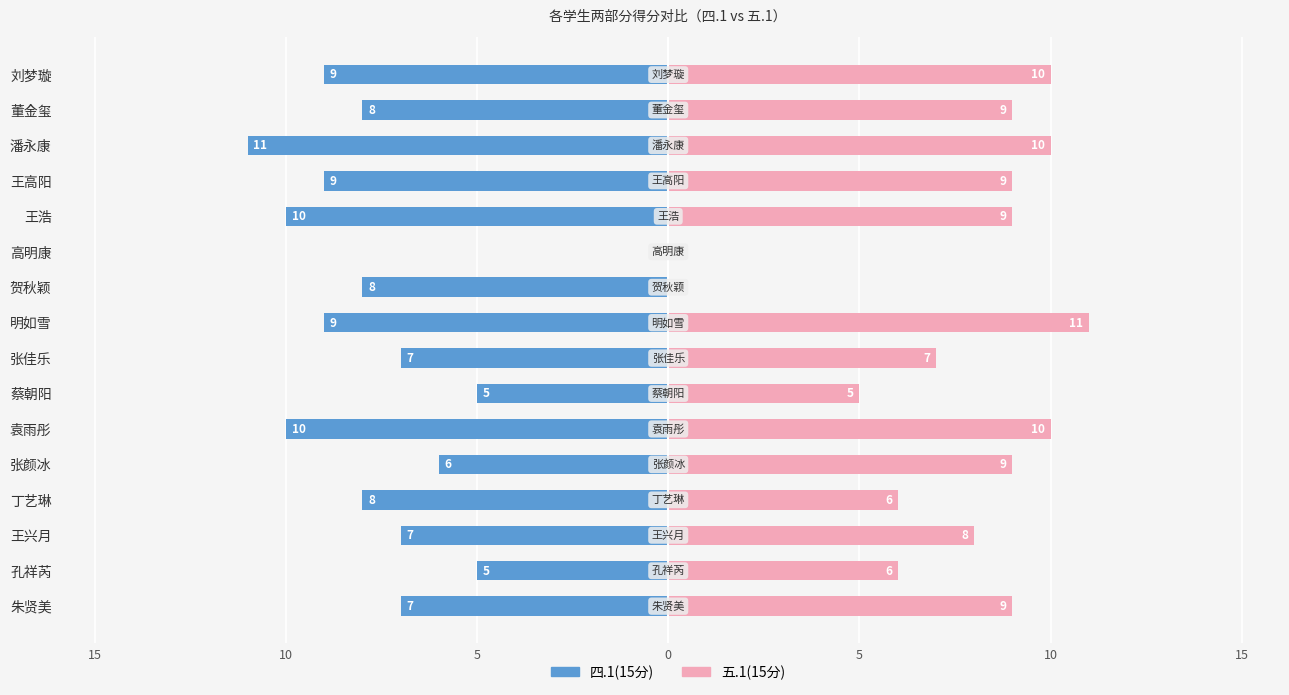

Is it true that 四.1(15分) equals -13 at 刘梦璇?

False